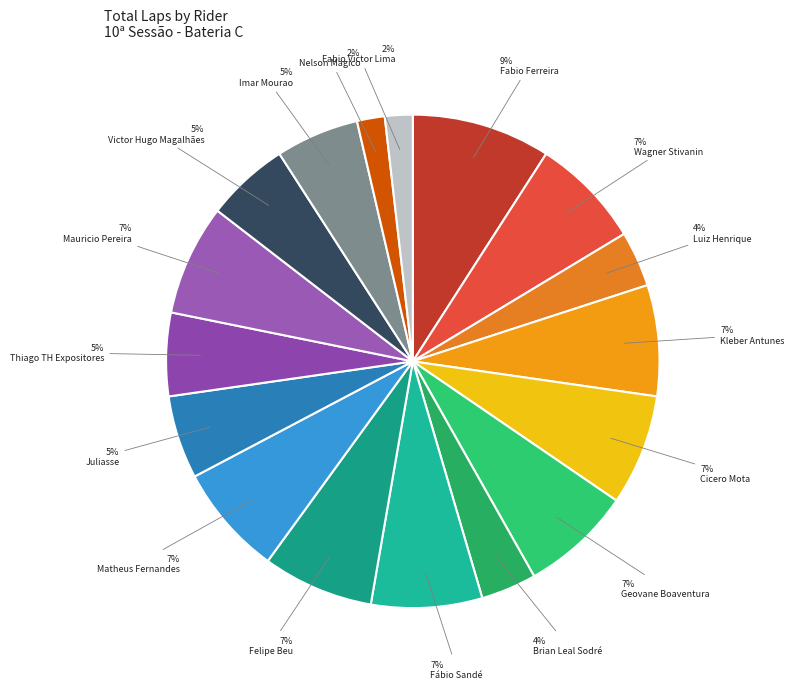

How many segments does this pie chart have?

17